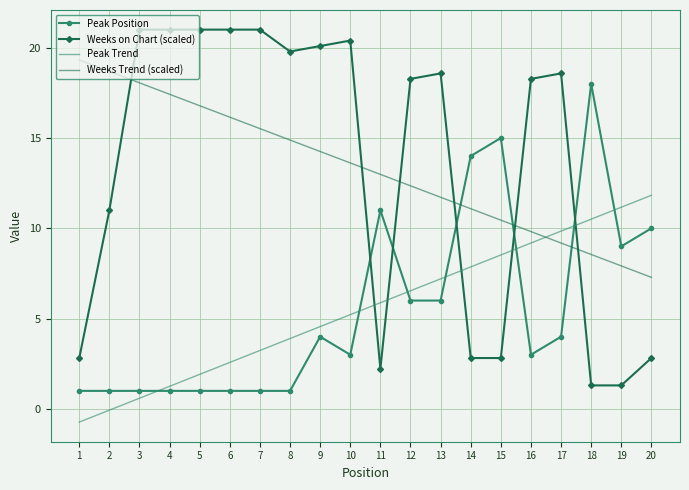

What is the total value across all series at 5?

40.7